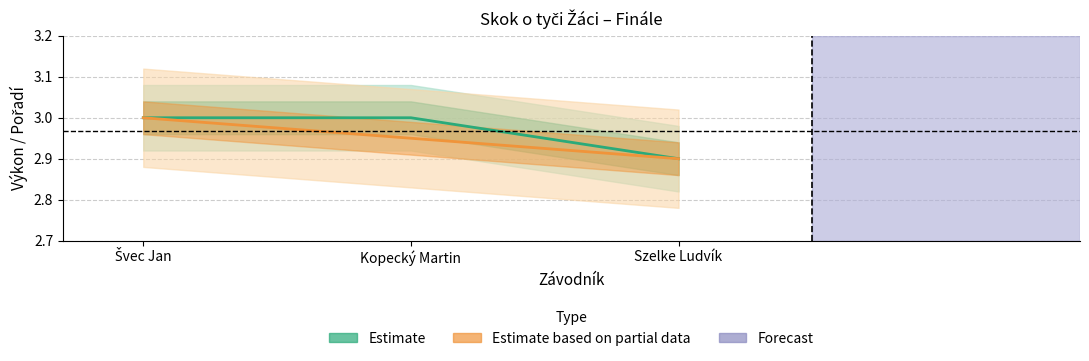

What is the label of the 3rd point from the right?

Švec Jan